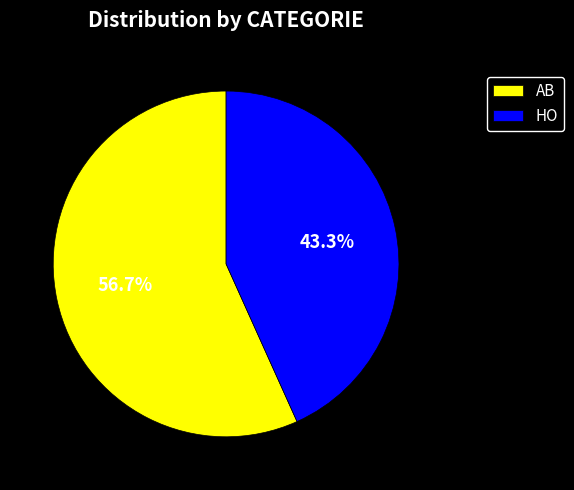

How many slices are in this pie chart?

2